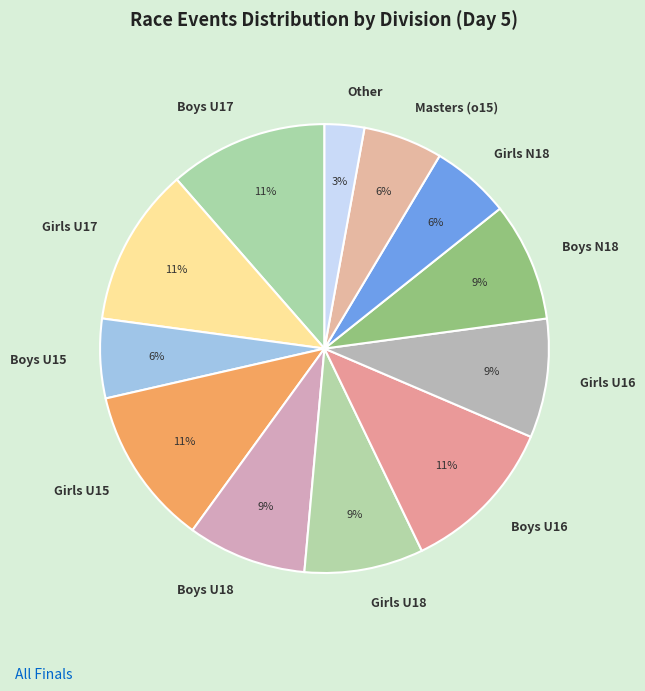

The Boys U18 slice represents 9% of the pie. True or false?

True